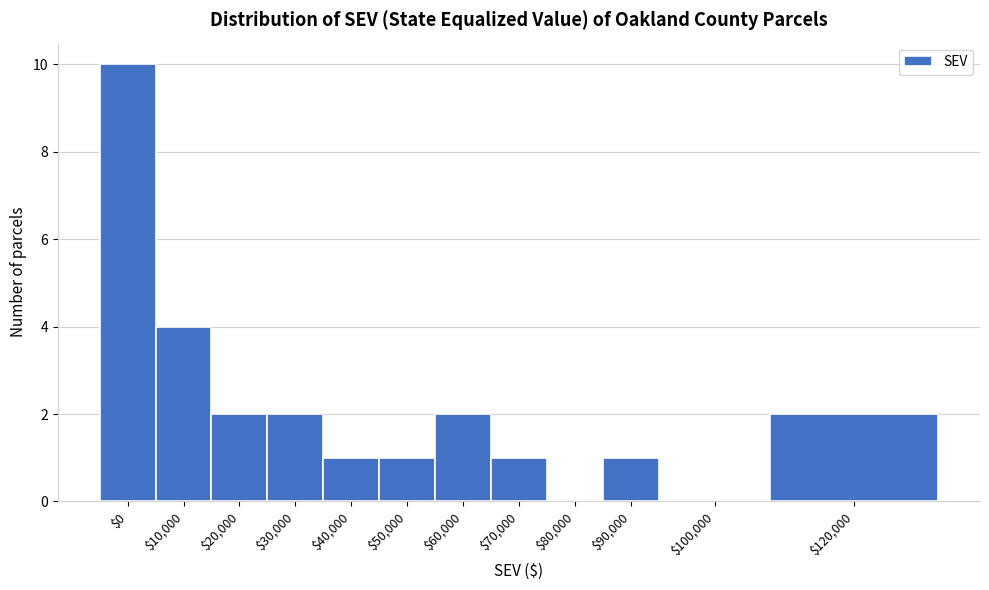

At which label is the value closest to 5?

$10,000